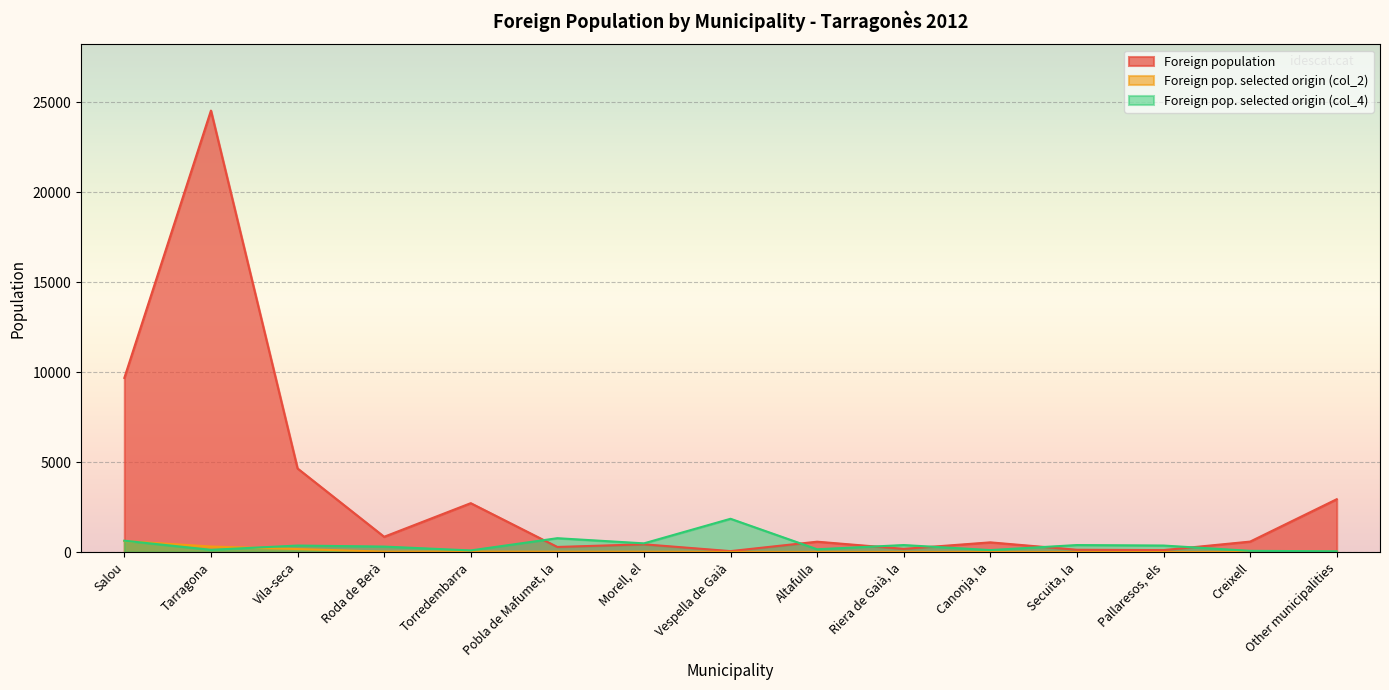

What is the difference between the highest and lowest values at Altafulla?

569